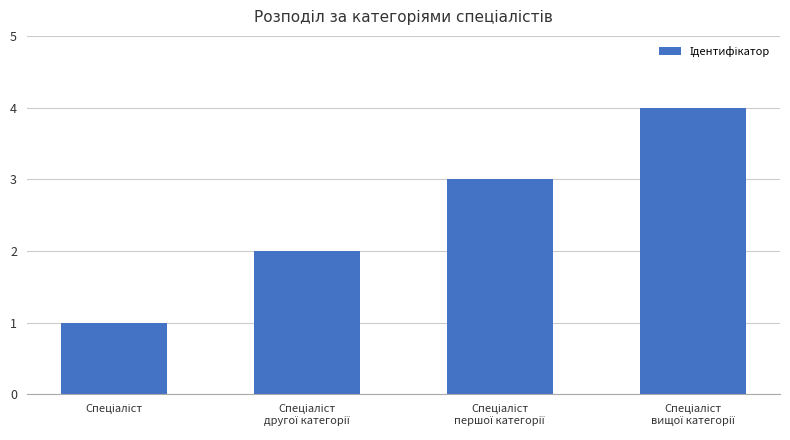

What is the difference between the maximum and minimum values?

3